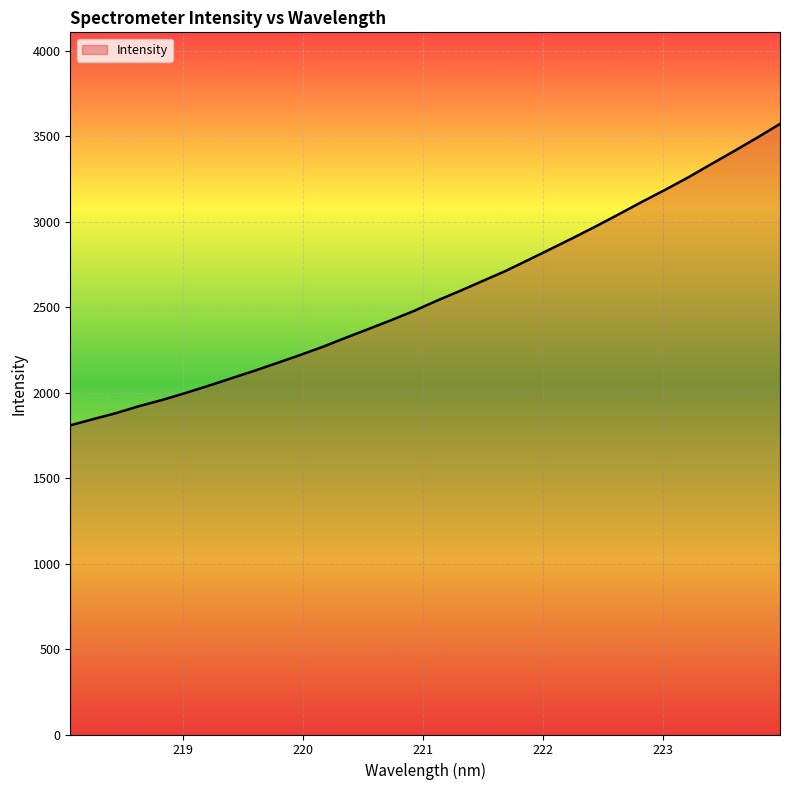

How many lines are shown in the chart?

1